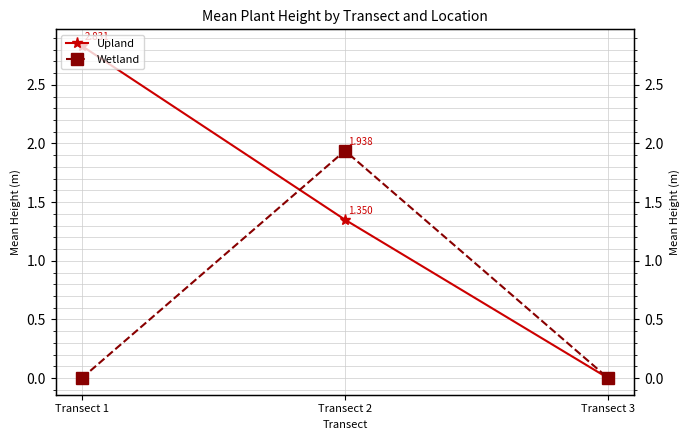

List the labels in order of Wetland value, smallest first.

Transect 1, Transect 3, Transect 2